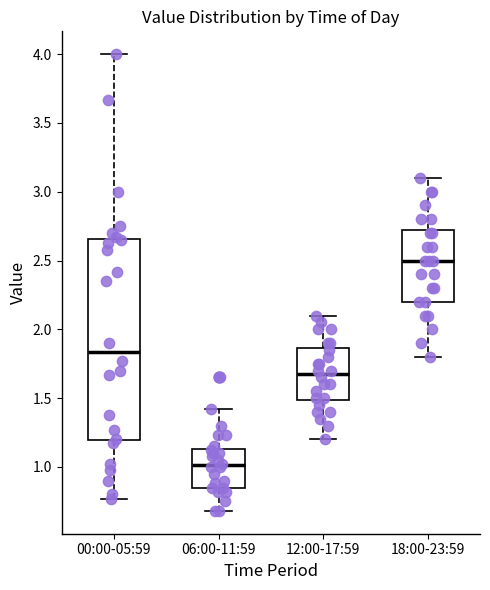

Where does the upper whisker of the box for 12:00-17:59 end on the y-axis? The values are not printed on the chart, so give them approximately, as read against the axis.

2.10